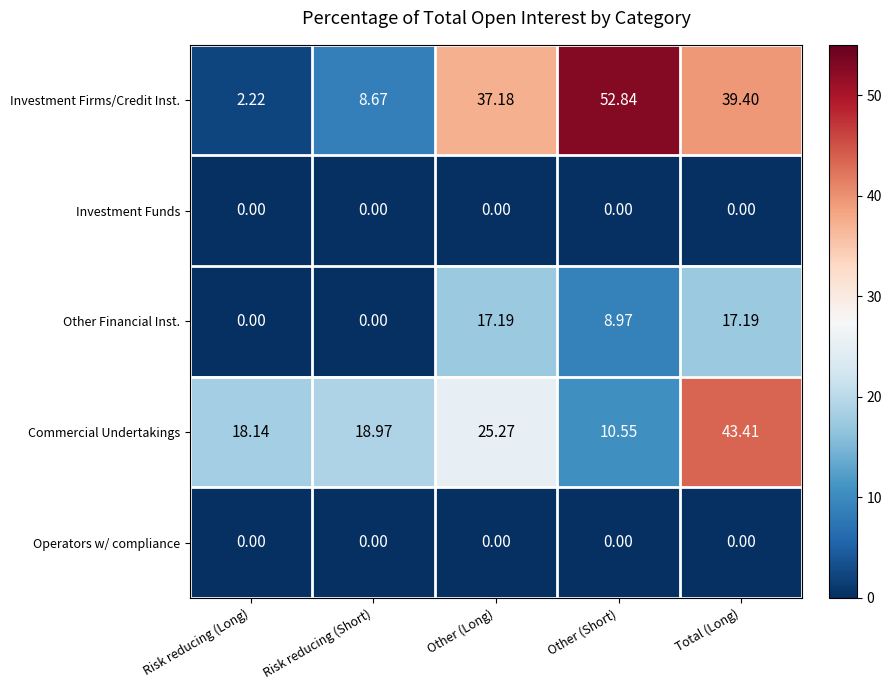

What is the maximum value shown in the chart?

52.8